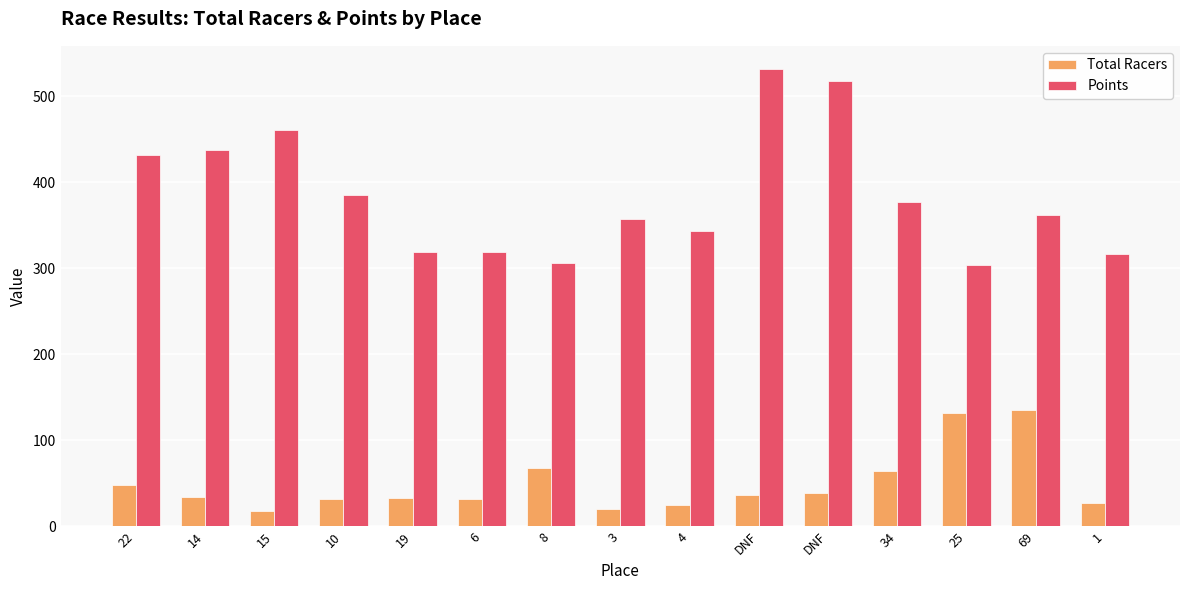

Read the Total Racers value at 4.

25.0